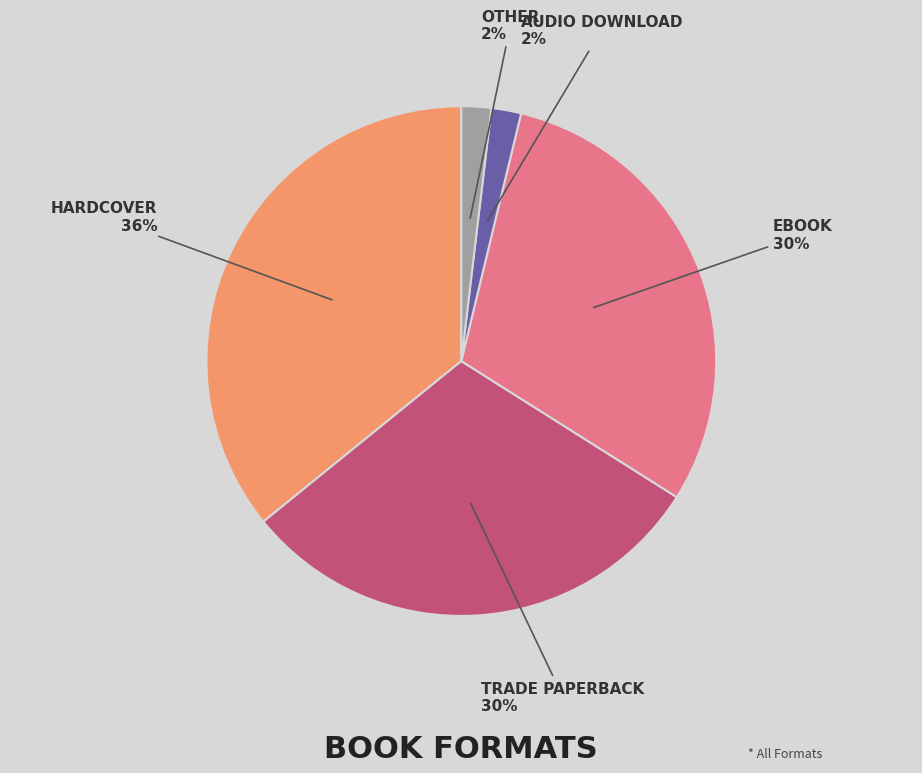

How many slices are in this pie chart?

5